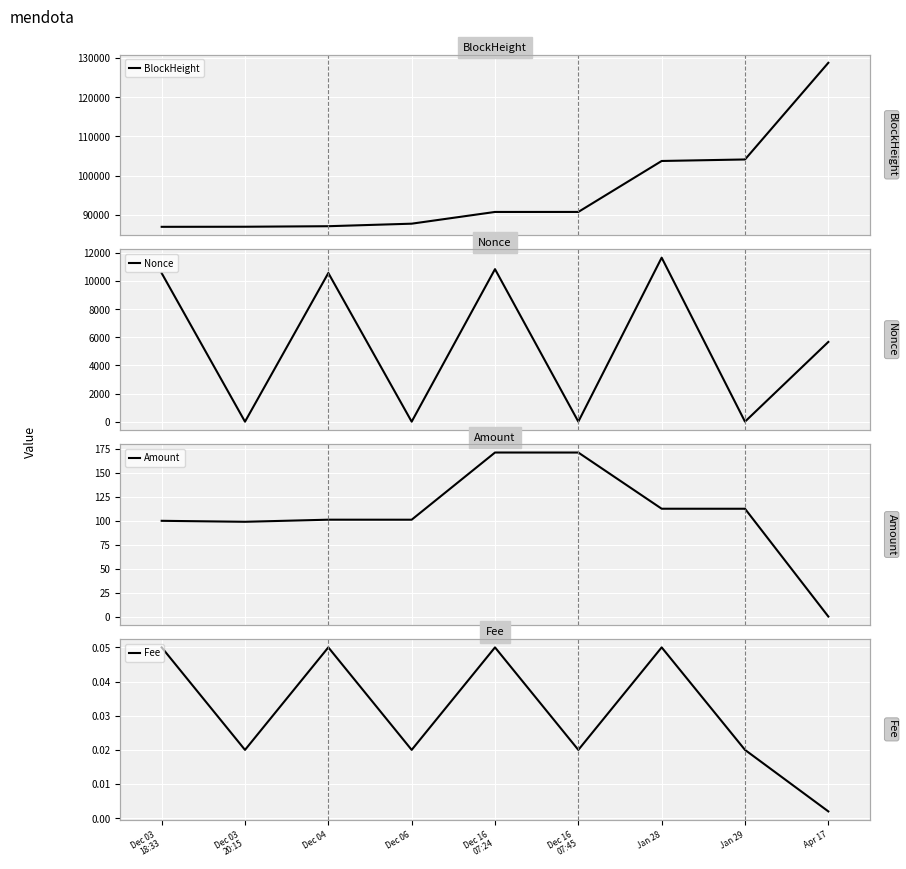

At which category is the sum across all series the highest?

Apr 17